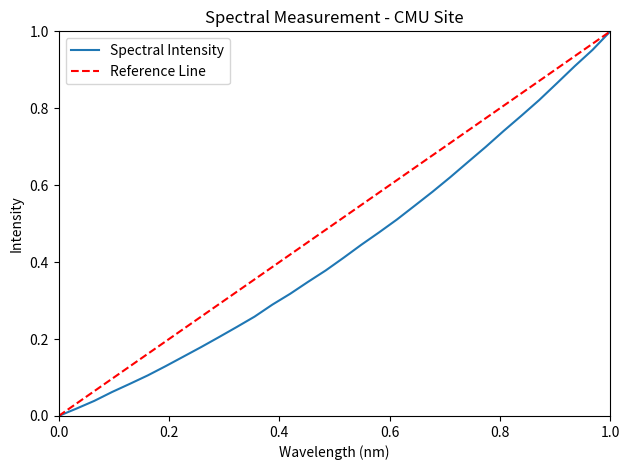

Reading left to right, extract all data points from this chart.

0.0	0.0	0.0	0.1	0.1	0.1	0.1	0.2	0.2	0.2	0.2	0.3	0.3	0.3	0.3	0.4	0.4	0.4	0.5	0.5	0.5	0.6	0.6	0.7	0.7	0.7	0.8	0.8	0.9	0.9	1.0	1.0